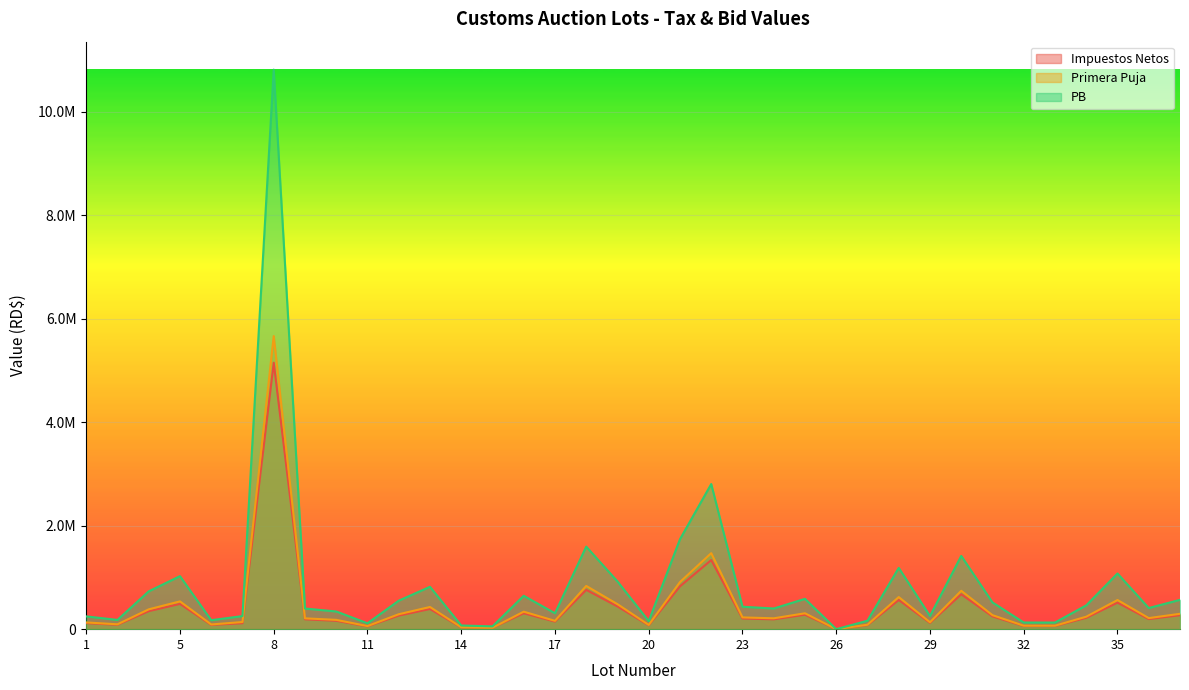

What is the highest value of the Primera Puja series?

5664000.0